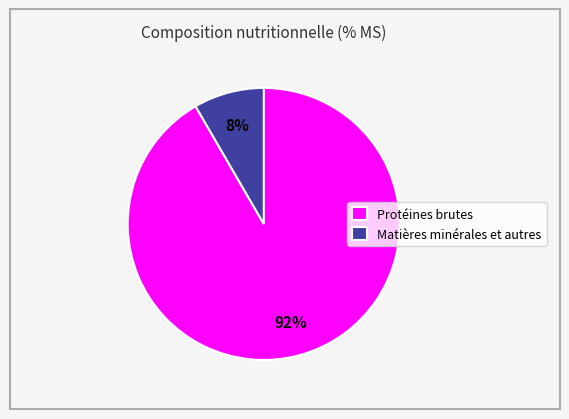

Is it true that Matières minérales et autres is 22% of the pie?

False